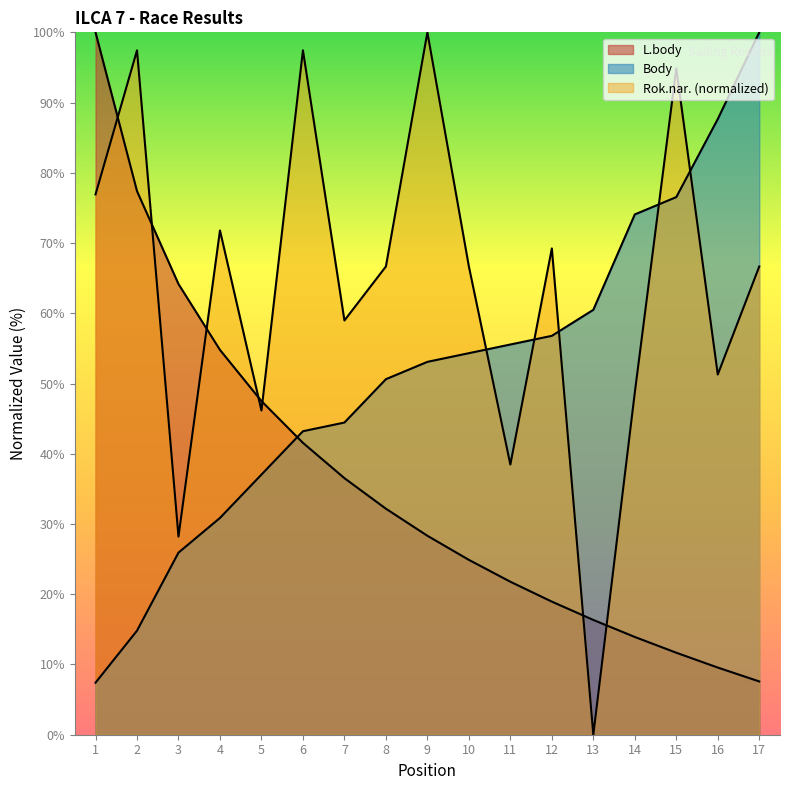

What is the sum of the Rok.nar. values at 3 and 10?

94.9